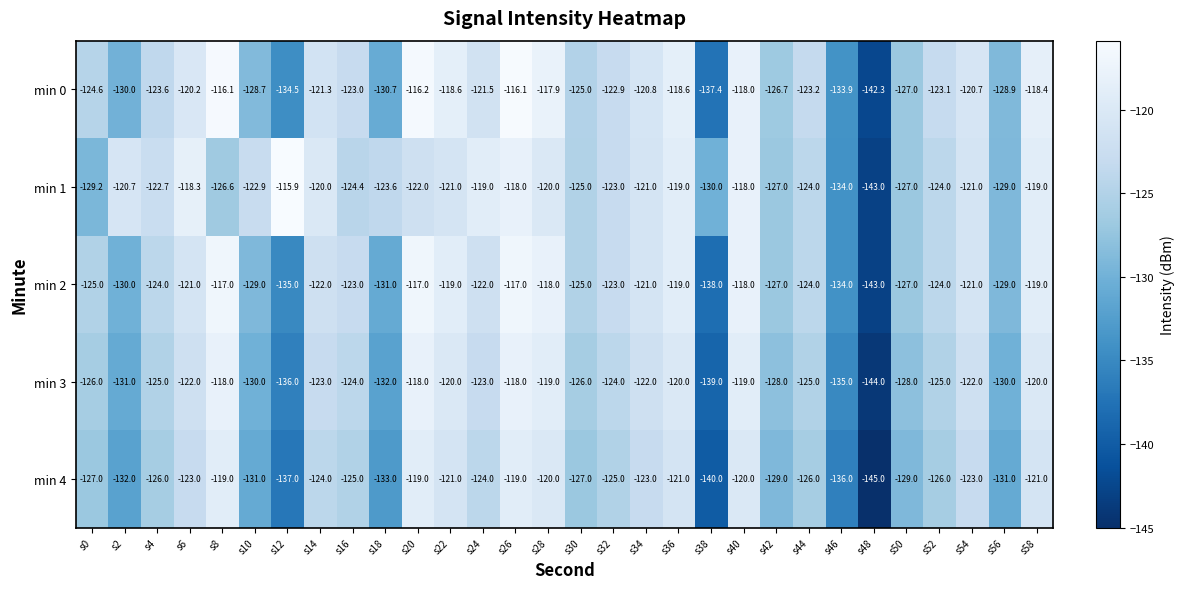

Rank the series by their maximum value, from highest to lowest.

min 1, min 0, min 2, min 3, min 4